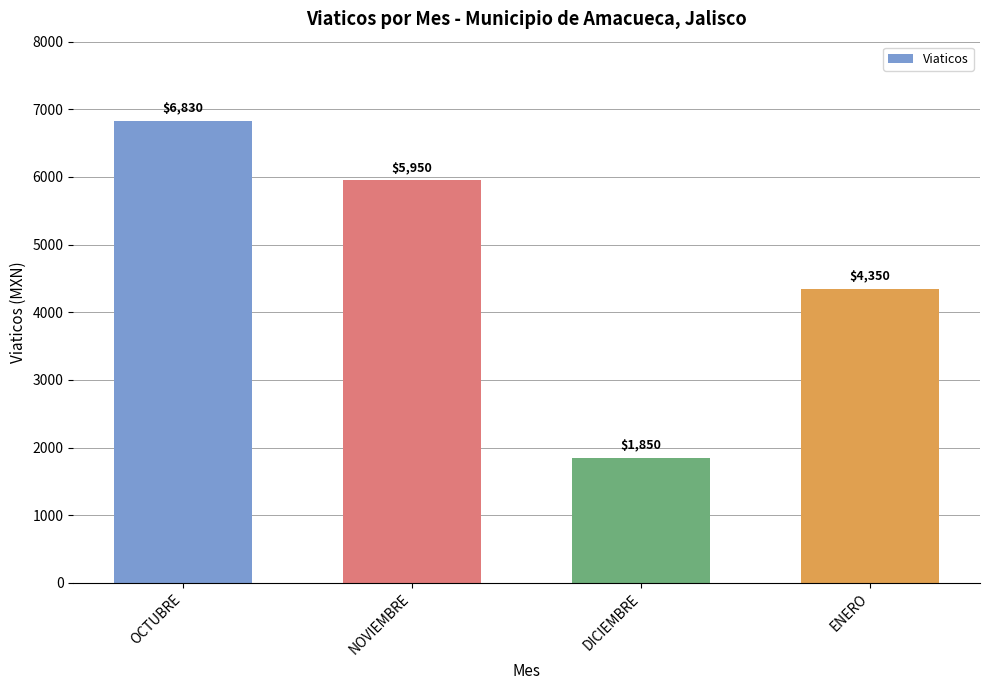

What is the label of the 1st bar from the right?

ENERO